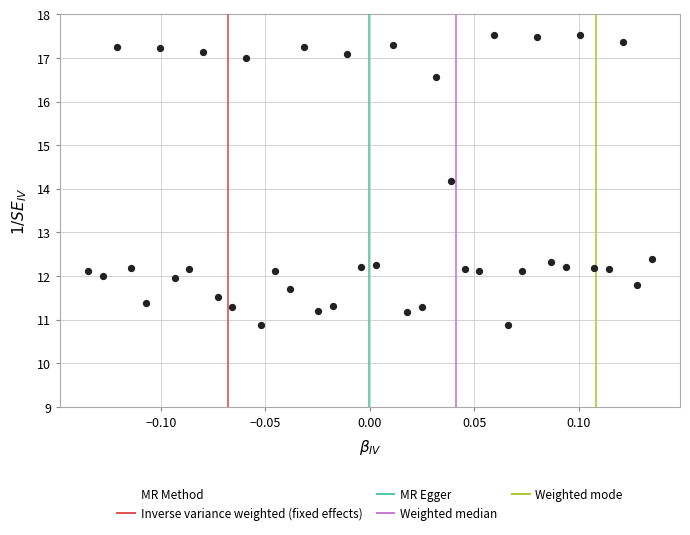

What Y value in the scatter plot is closest to 14?

14.2